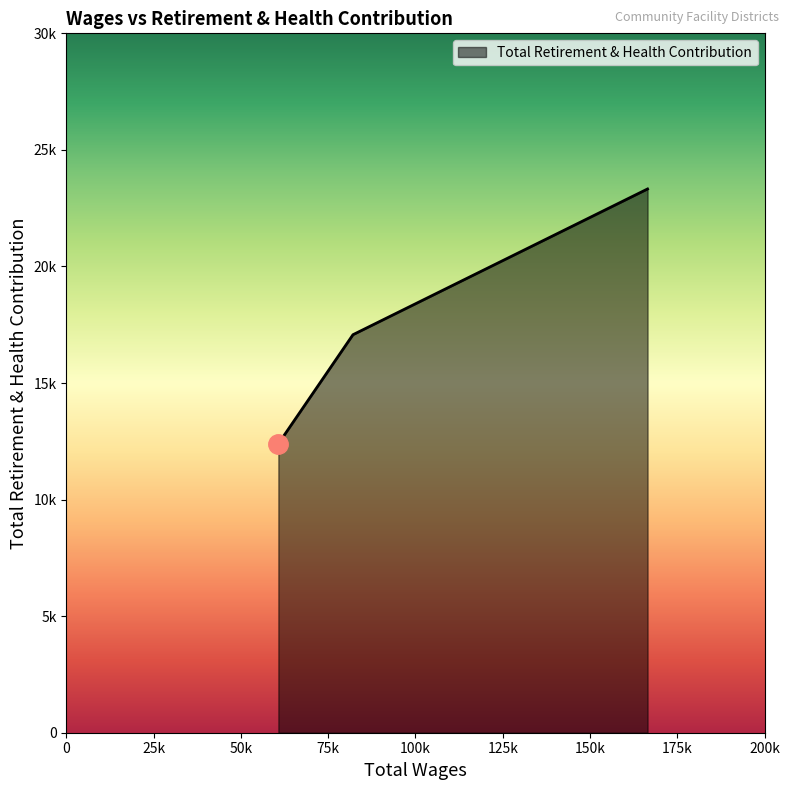

Does the chart display data point markers on the line(s)?

No